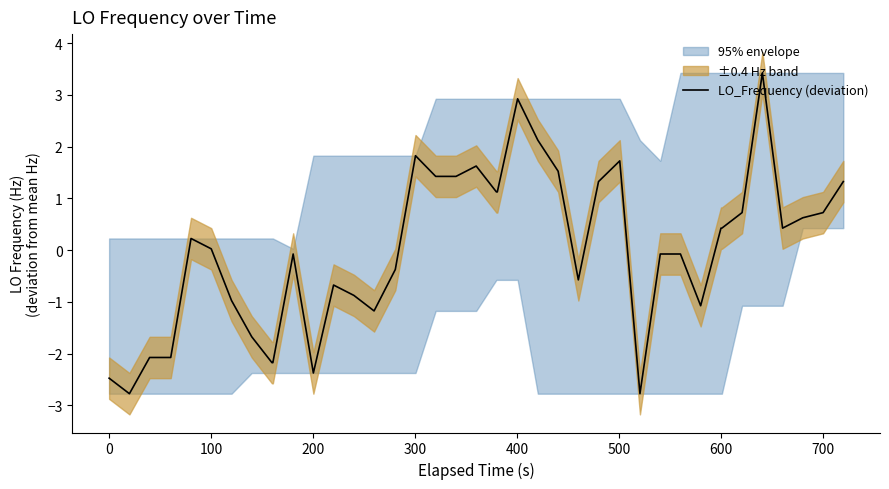

What is the minimum value for LO_Frequency (deviation)?

-2.8